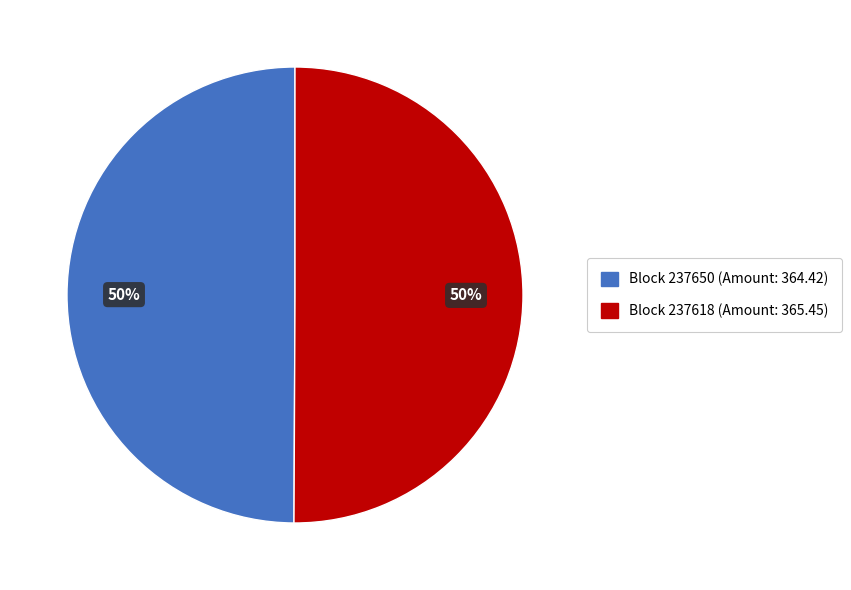

To the nearest percent, what is the average slice percentage?

50%